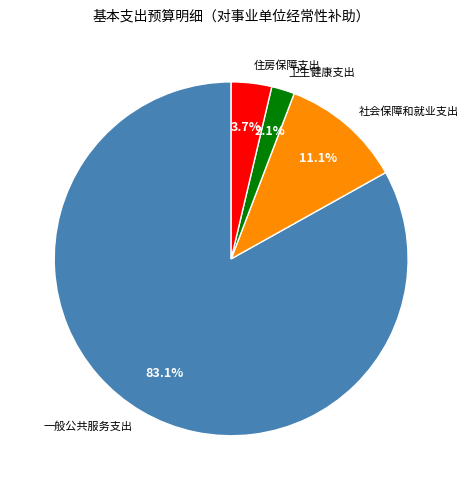

What percentage is the 住房保障支出 slice, to the nearest percent?

4%